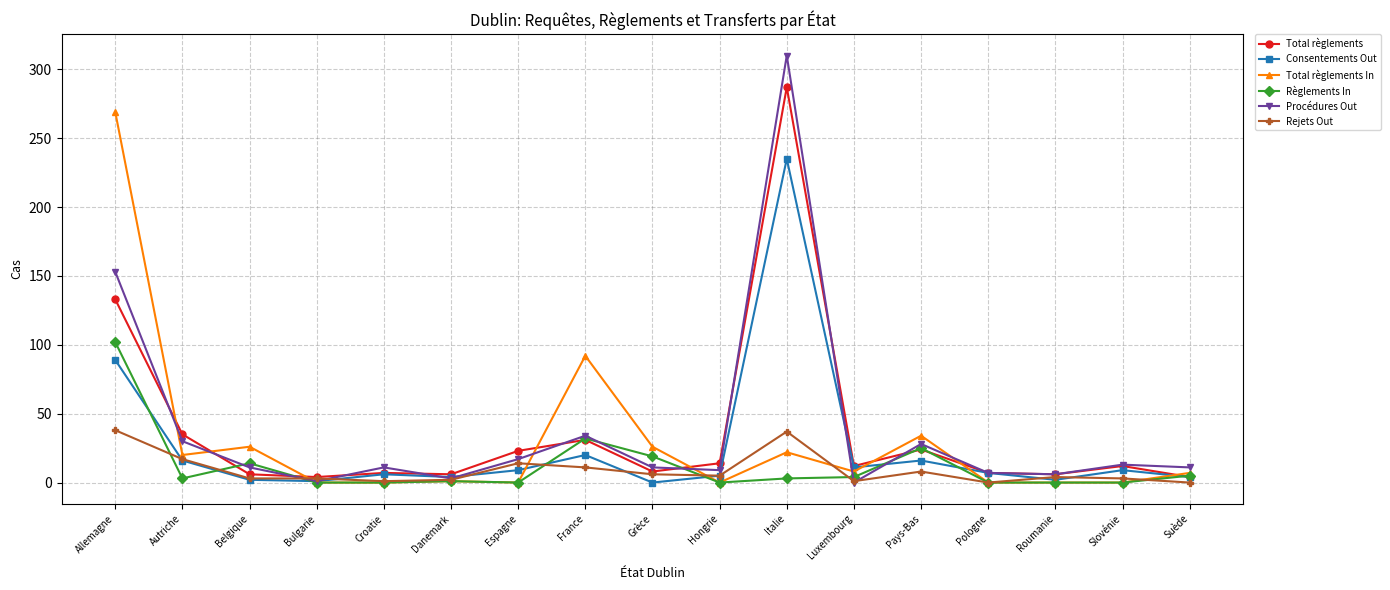

True or false: Règlements In and Consentements Out cross at least once.

True